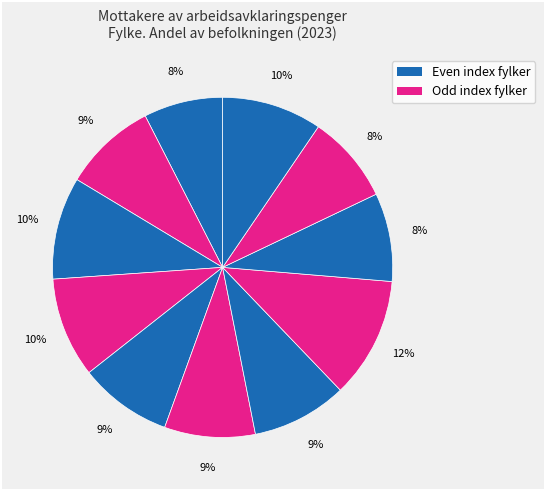

Count the number of slices in the pie.

11